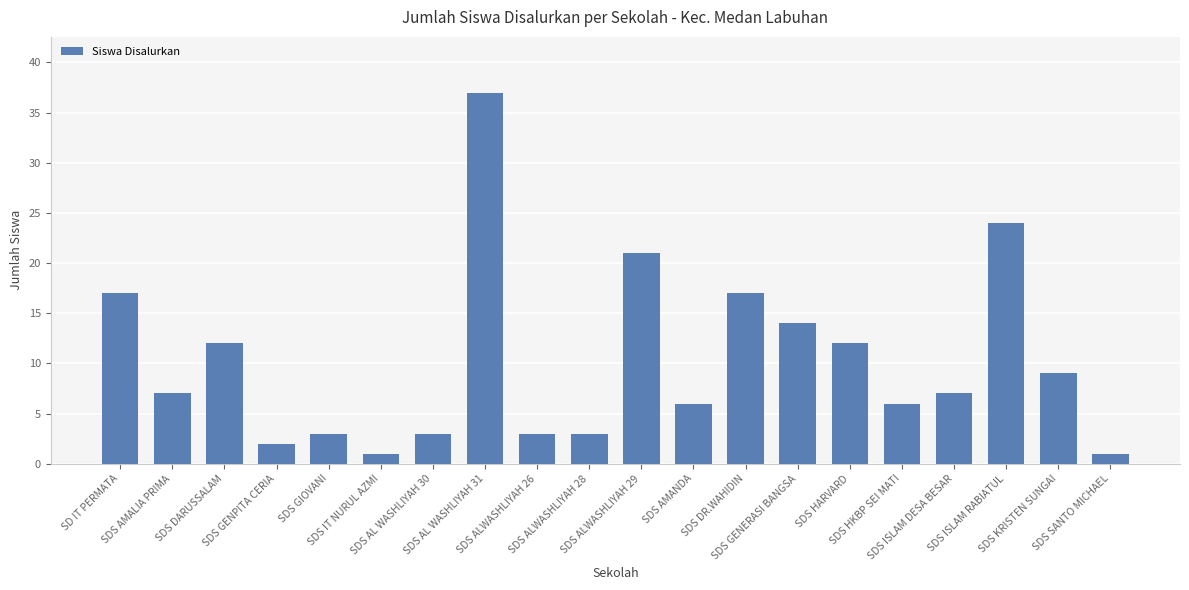

What is the maximum value shown in the chart?

37